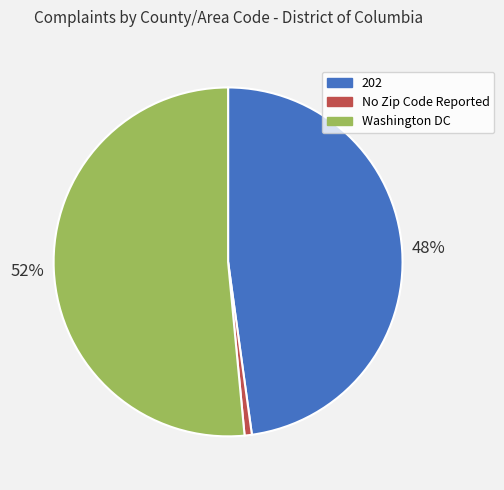

Count the number of slices in the pie.

3